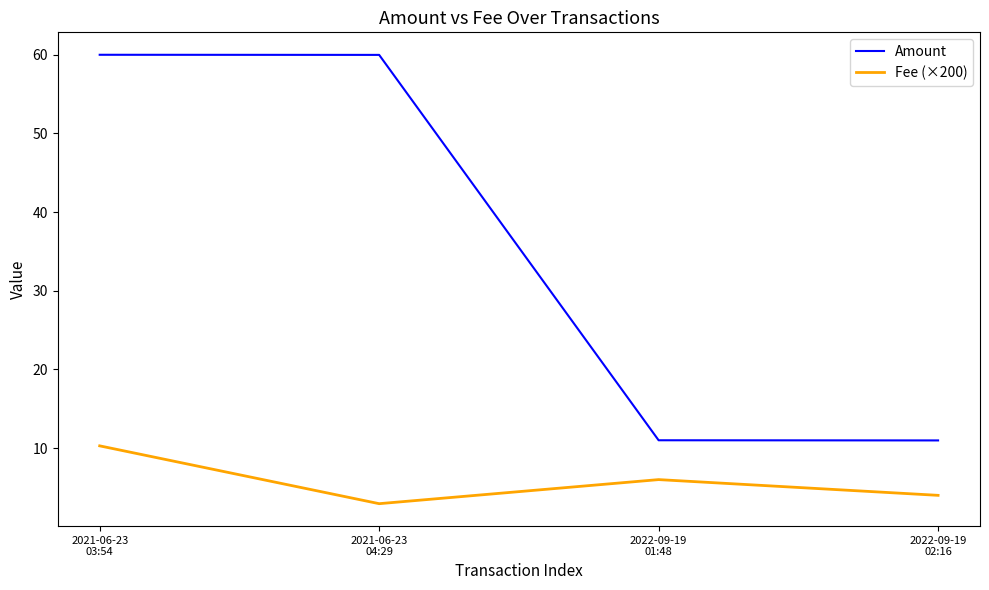

How many values in the Amount series exceed 59?

2